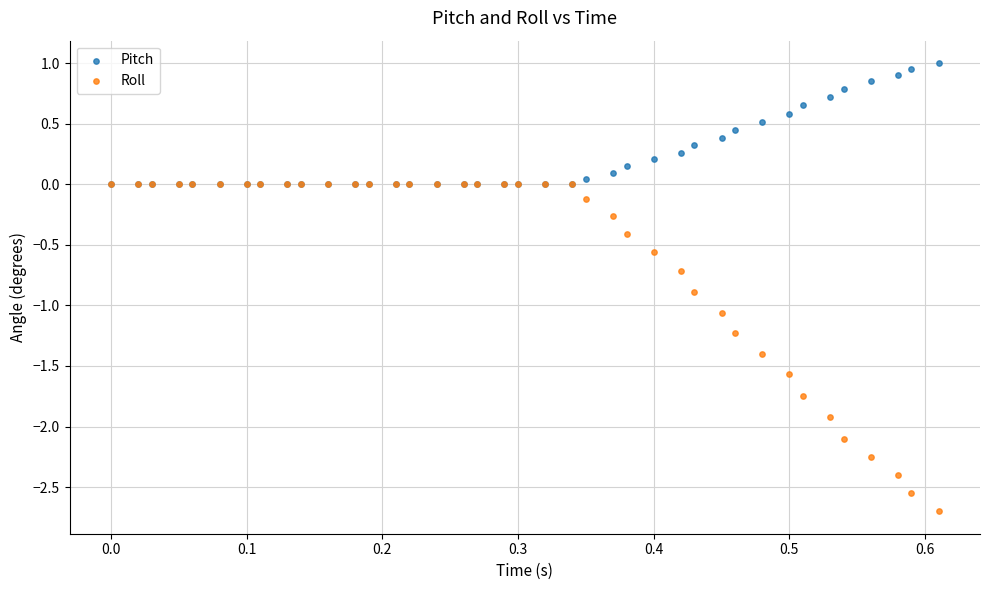

Which series contains the lowest Y value?

Roll